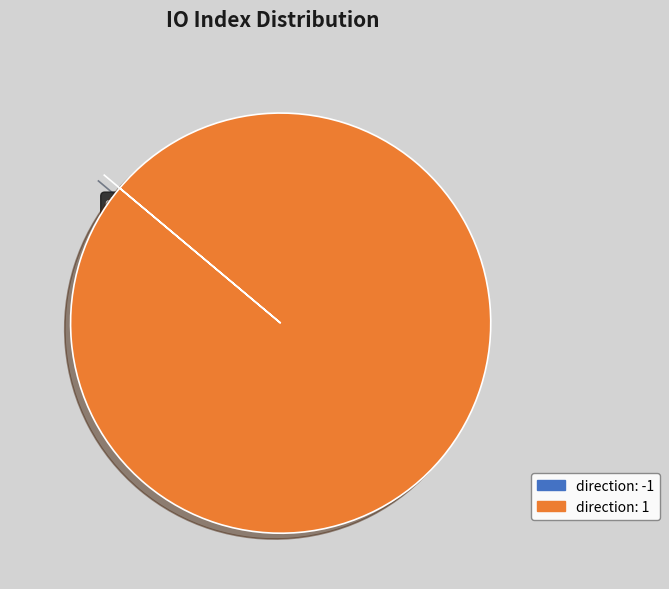

How many slices are in this pie chart?

2